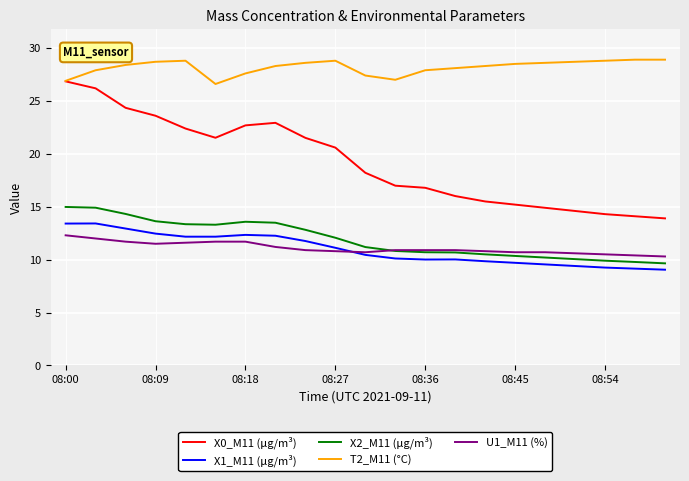

Which series has the widest spread of values?

X0_M11 (μg/m³)